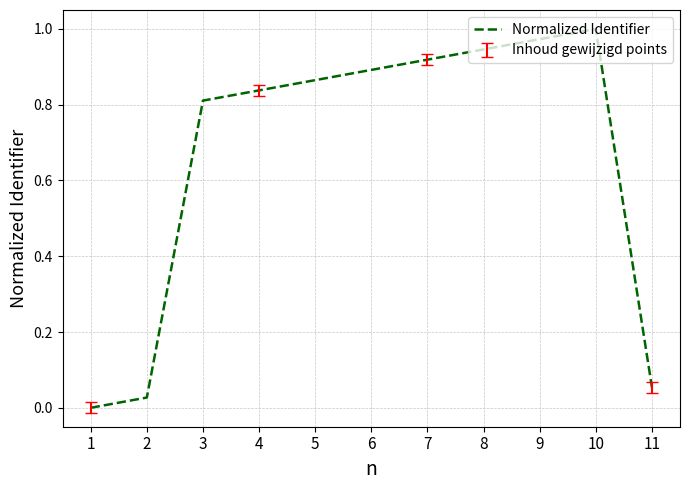

Which has a higher value, 9 or 11?

9